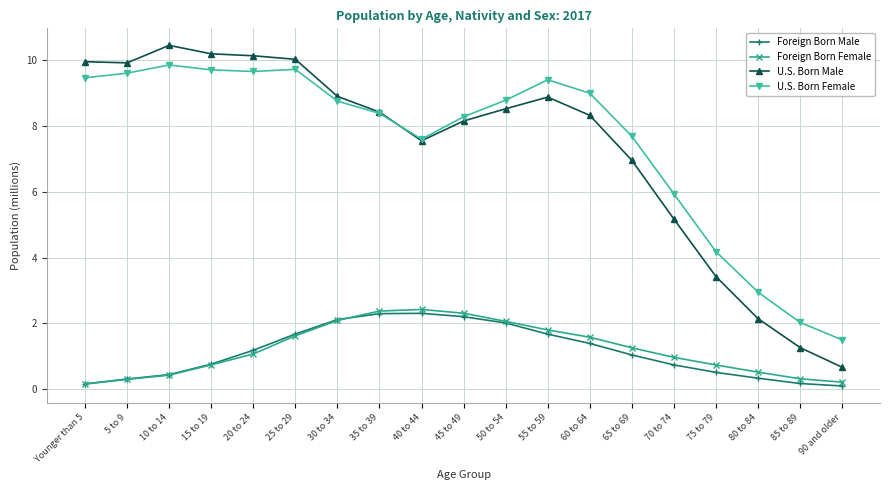

What is the difference between the second highest and second lowest values in the Foreign Born Female series?

2.2